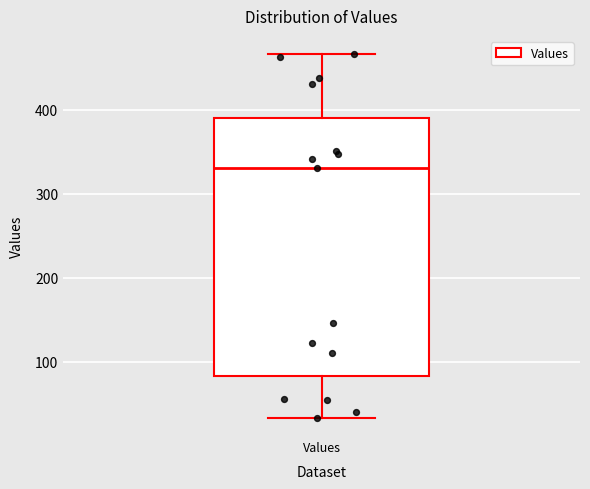

Read this box plot against the y-axis: the position of the median line, the range covered by the box, and the ends of both whiskers. The values are not printed on the chart, so give them approximately, as read against the axis.

median 330, box 80 to 390, whiskers 30 to 470